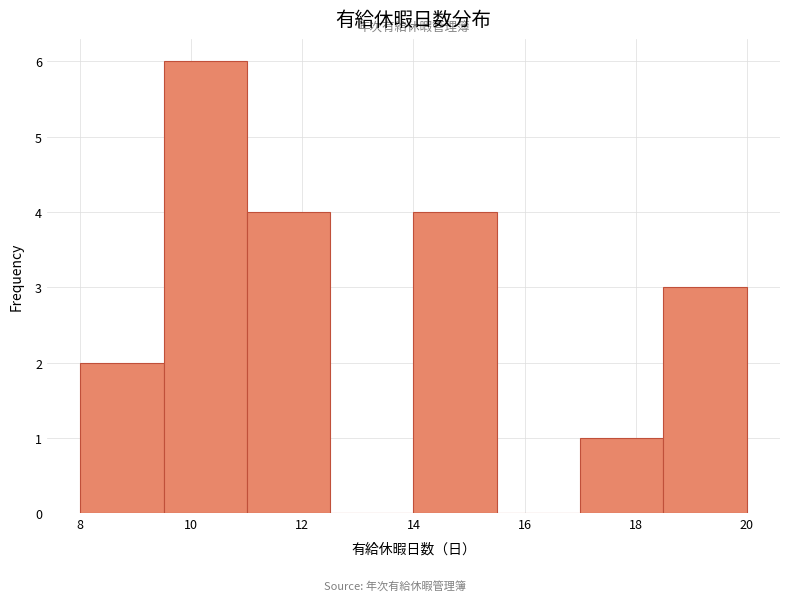

Reading left to right, transcribe this chart: for each bar, give the range it covers on the x-axis and its height. Neither the bar edges nor the heights are printed on the chart, so give them approximately, as read against the axes.

8.0 to 9.5: 2
9.5 to 11.0: 6
11.0 to 12.5: 4
12.5 to 14.0: 0
14.0 to 15.5: 4
15.5 to 17.0: 0
17.0 to 18.5: 1
18.5 to 20.0: 3